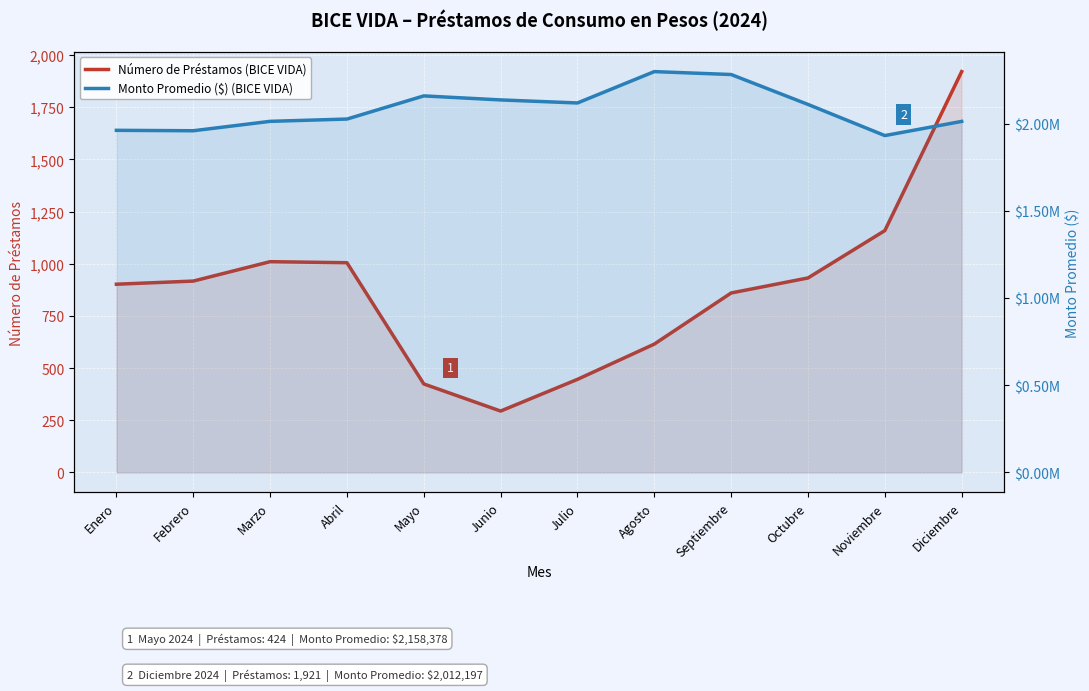

Which series has the largest range (max minus min)?

Monto Promedio ($) (BICE VIDA)